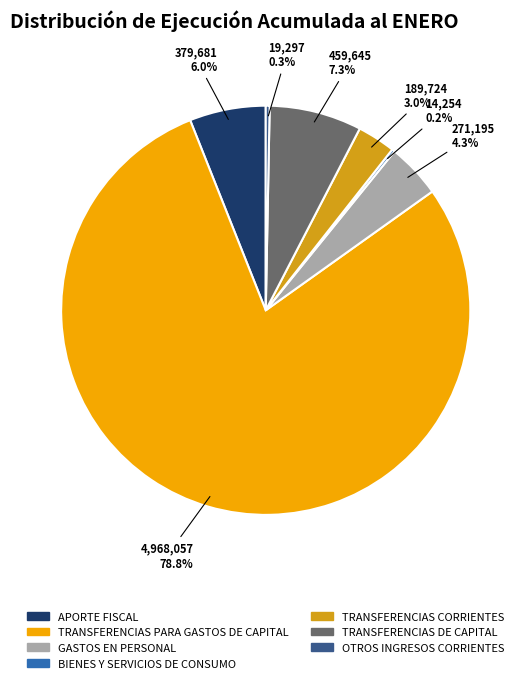

What is the total percentage of OTROS INGRESOS CORRIENTES and GASTOS EN PERSONAL?

4.6%